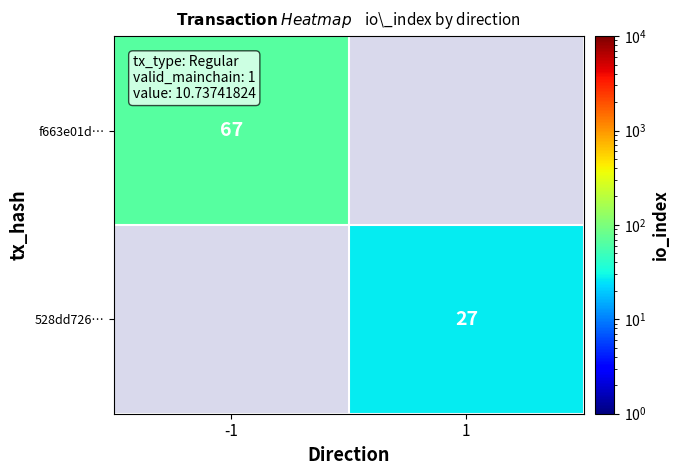

What is the maximum value shown in the chart?

67.0